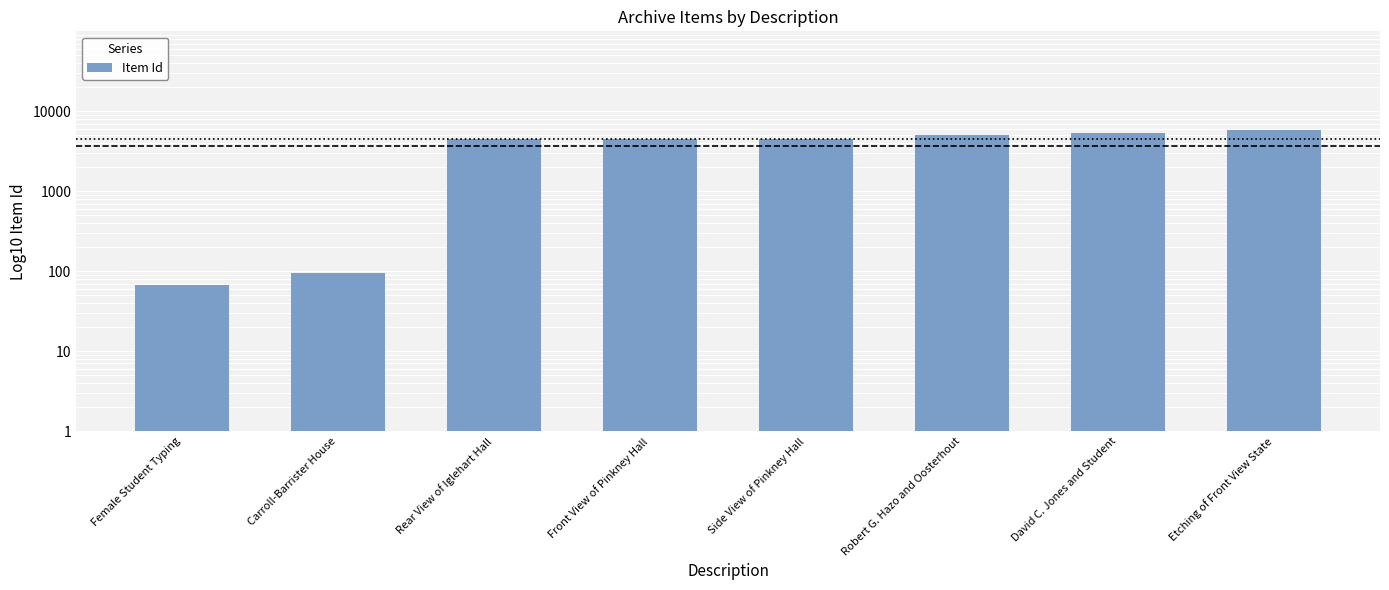

What is the smallest value displayed?

67